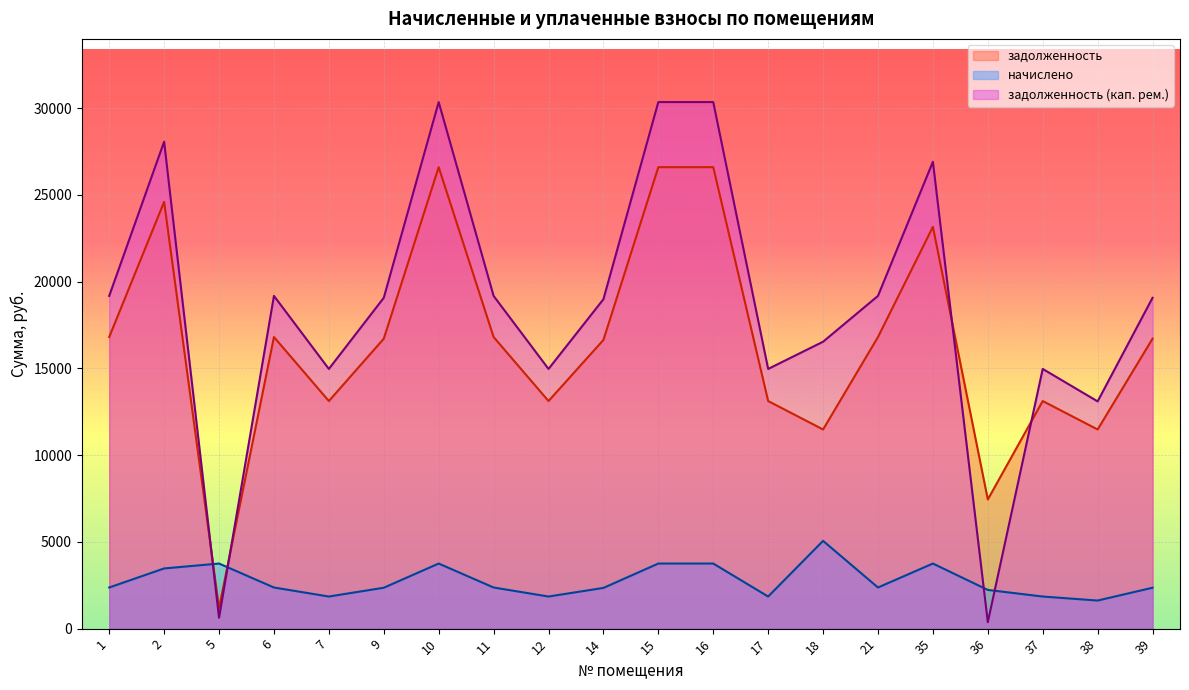

Which series has the largest total across all categories?

задолженность (кап. рем.)